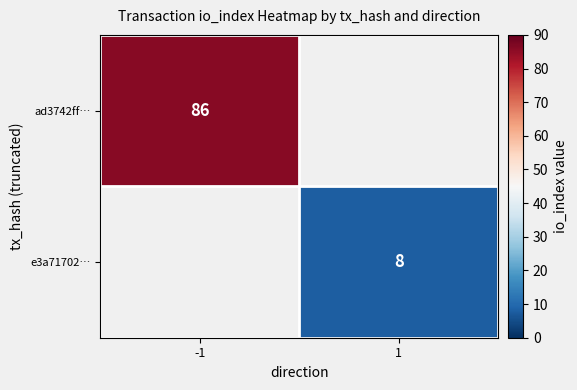

How many series are shown in this chart?

2